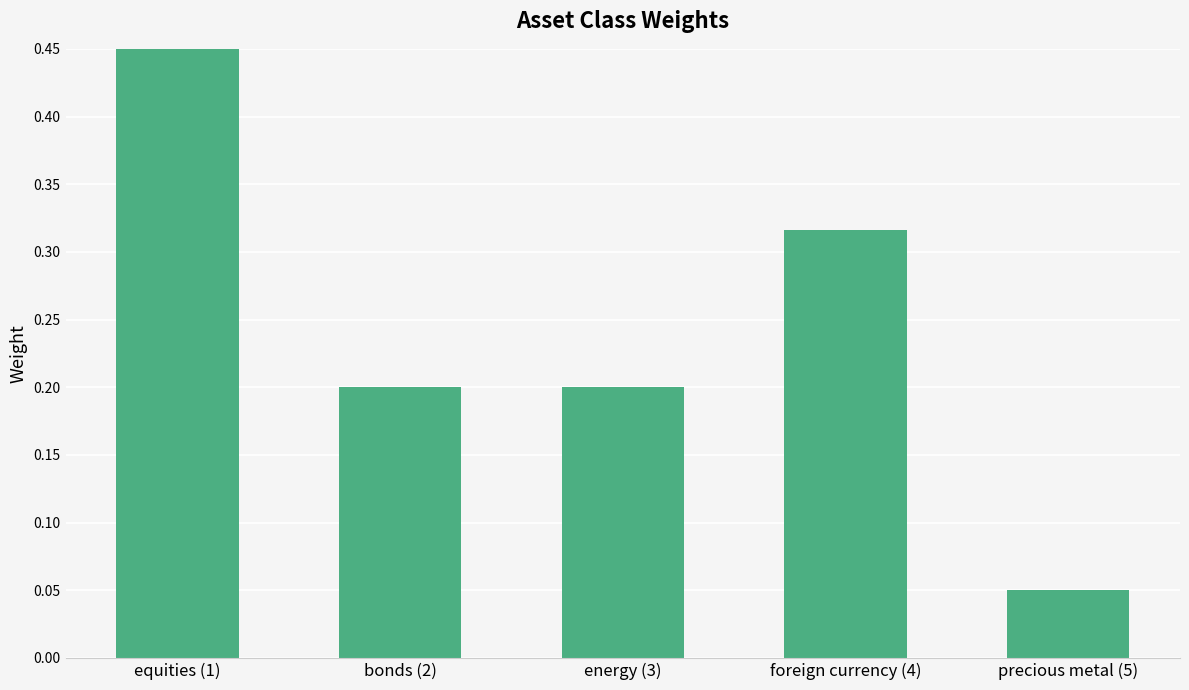

Is it true that the value at precious metal (5) is 0.0?

False